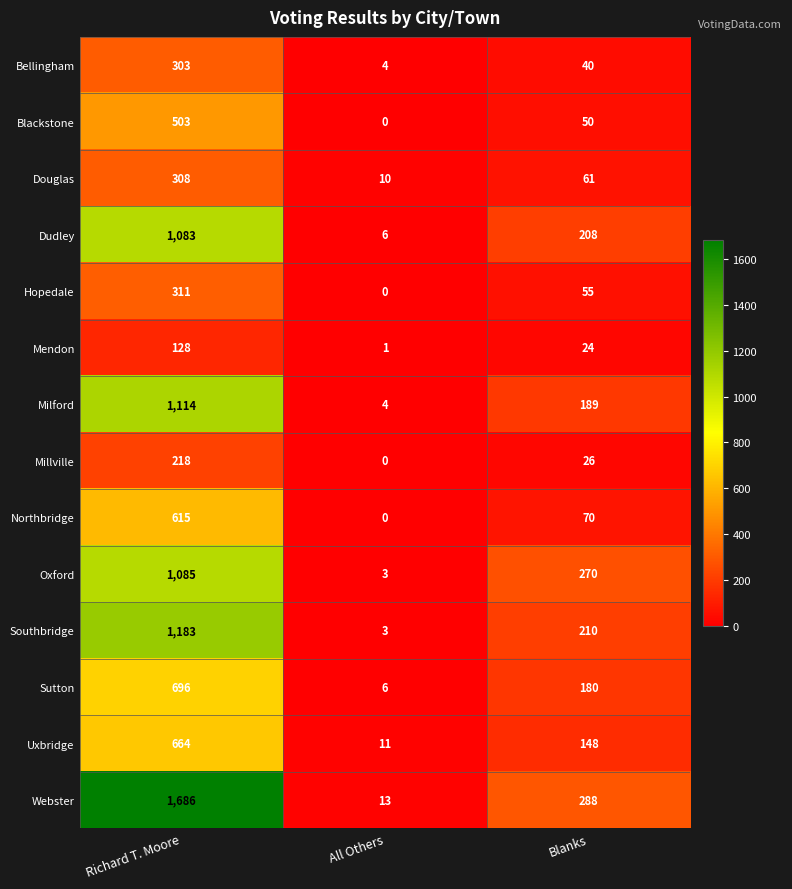

At which category is the sum across all series the highest?

Richard T. Moore